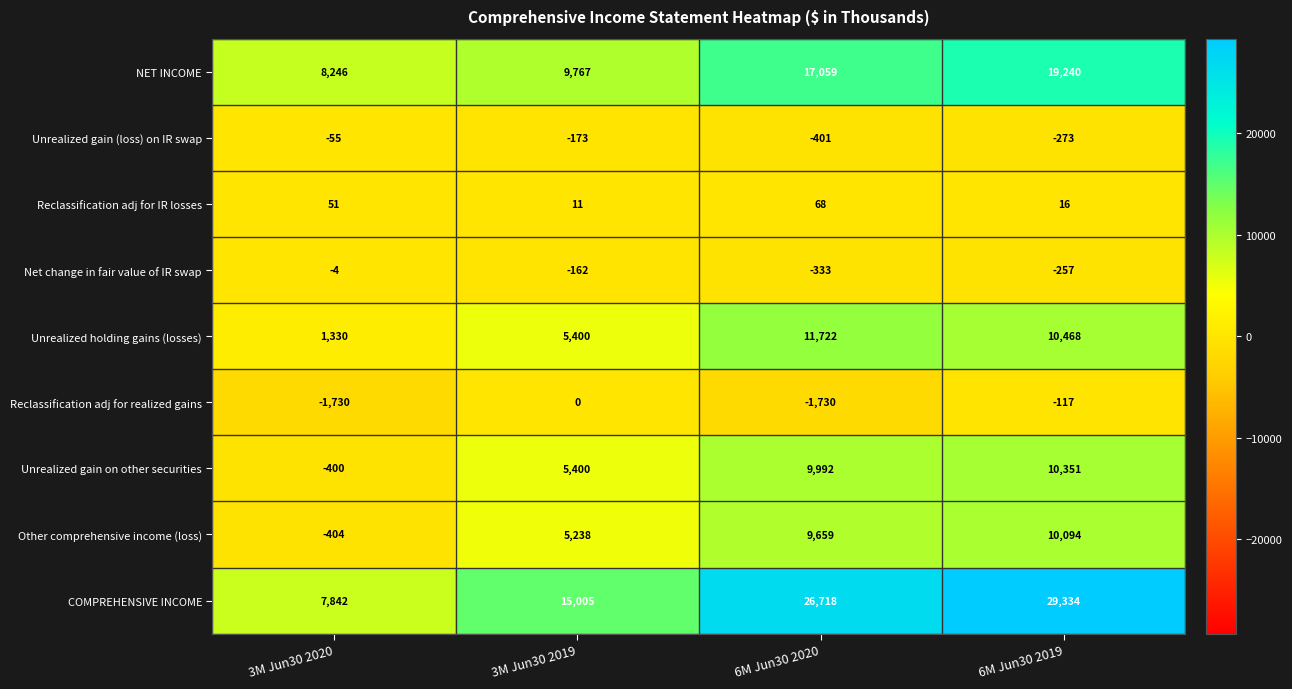

At which label is Unrealized gain (loss) on IR swap closest to -228?

6M Jun30 2019